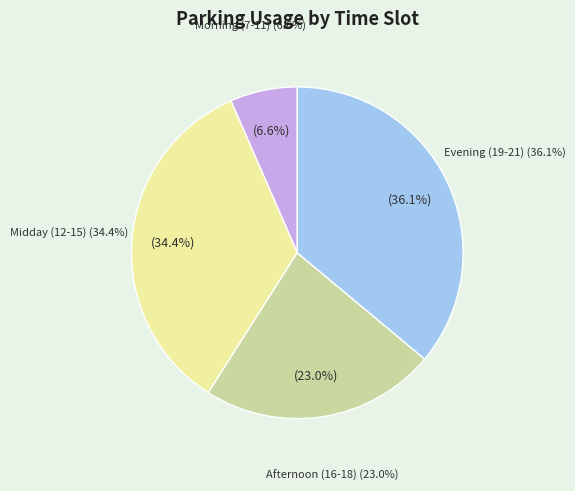

Is there a majority slice in this chart?

No